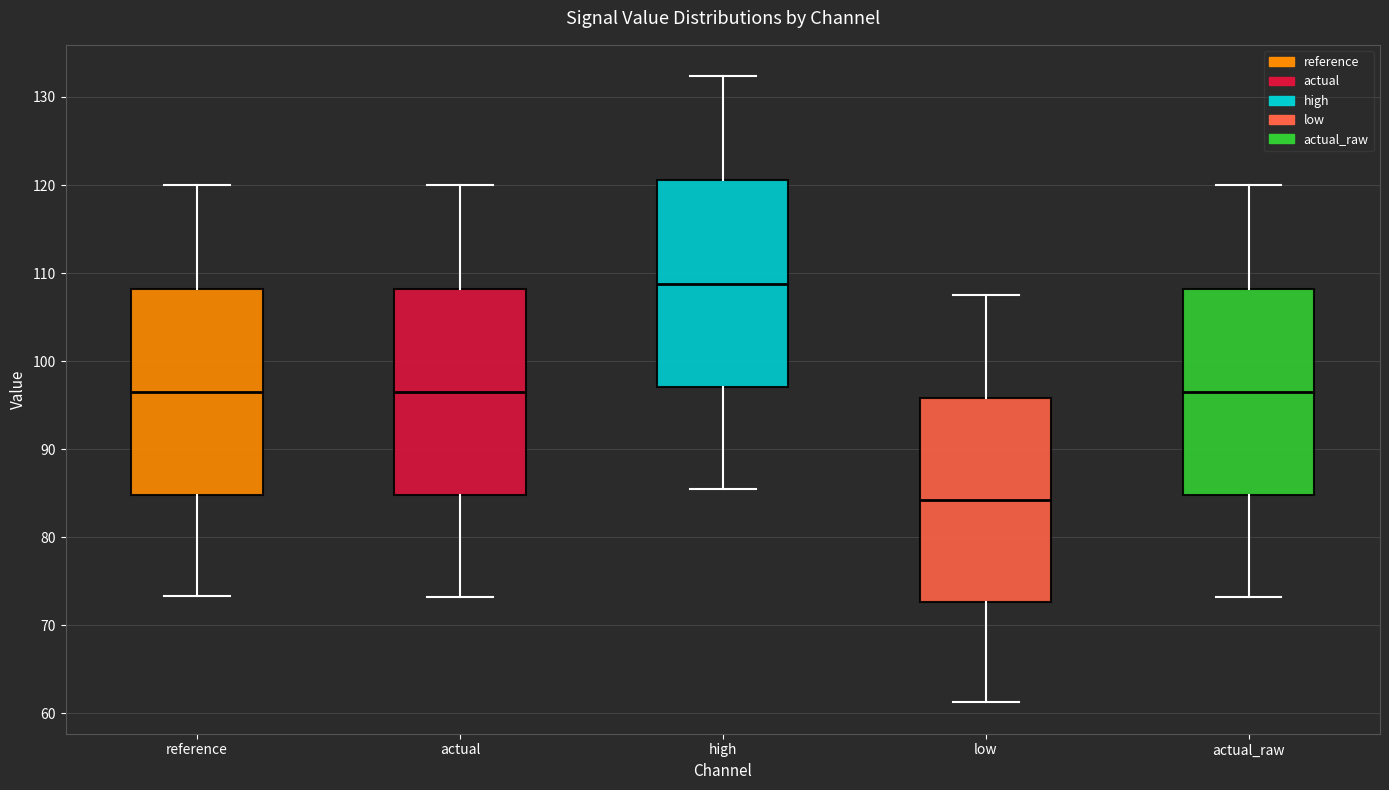

Reading left to right, transcribe this box plot: for each box, give where its median line is, the range the box spans, and where its two whiskers end, as read against the y-axis. The values are not printed on the chart, so give them approximately, as read against the axis.

reference: median 96, box 85 to 108, whiskers 73 to 120
actual: median 96, box 85 to 108, whiskers 73 to 120
high: median 109, box 97 to 121, whiskers 85 to 132
low: median 84, box 73 to 96, whiskers 61 to 108
actual_raw: median 96, box 85 to 108, whiskers 73 to 120